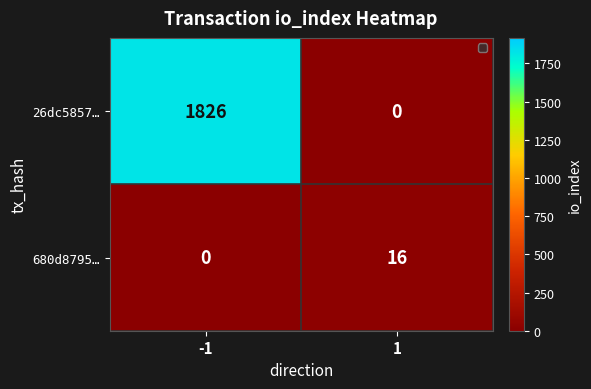

At how many categories does at least one series exceed 123?

1